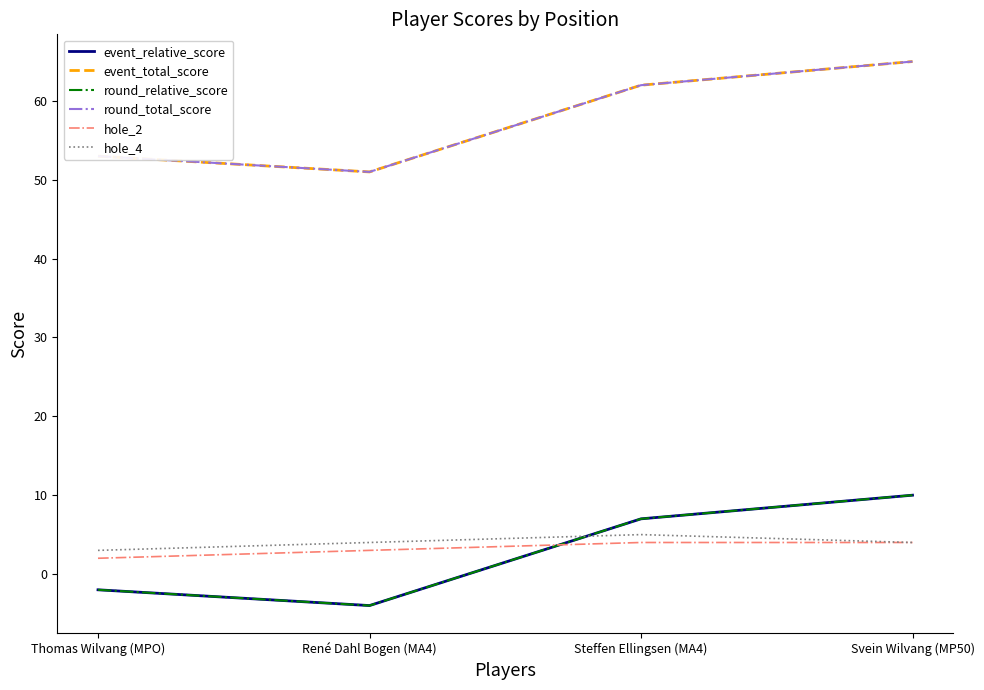

Which series changed the most between René Dahl Bogen (MA4) and Svein Wilvang (MP50)?

event_relative_score